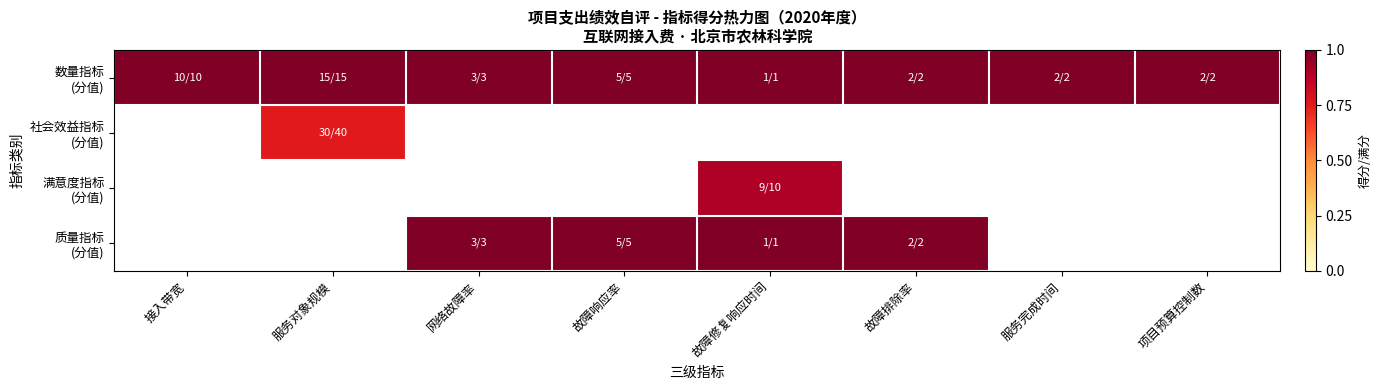

Which category has the lowest value across all series?

服务对象规模